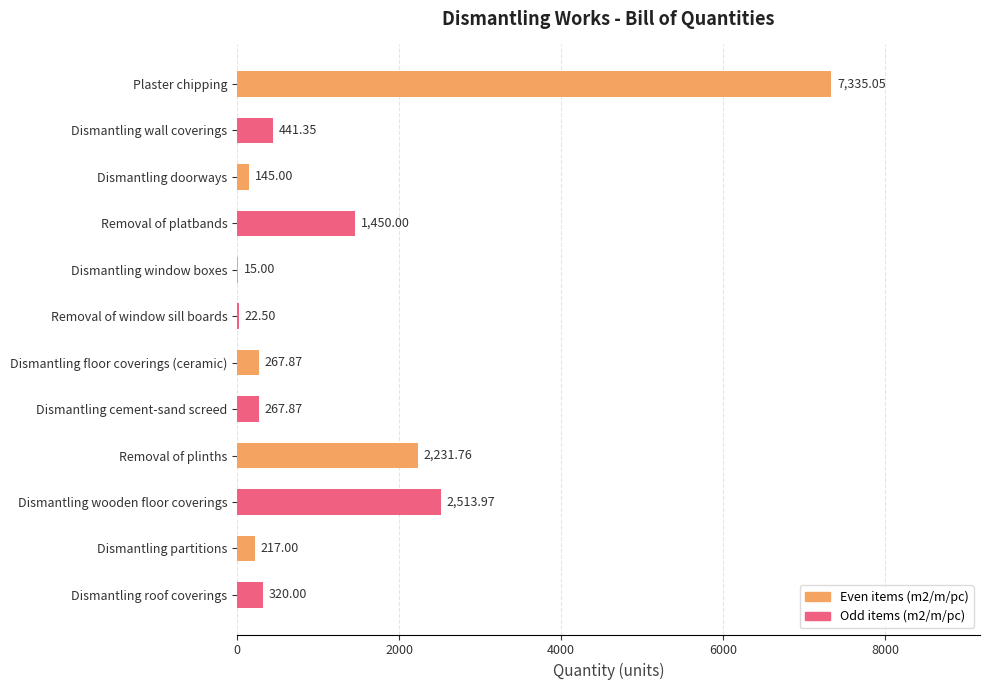

What is the sum of the values at Dismantling doorways and Removal of platbands?

1595.0